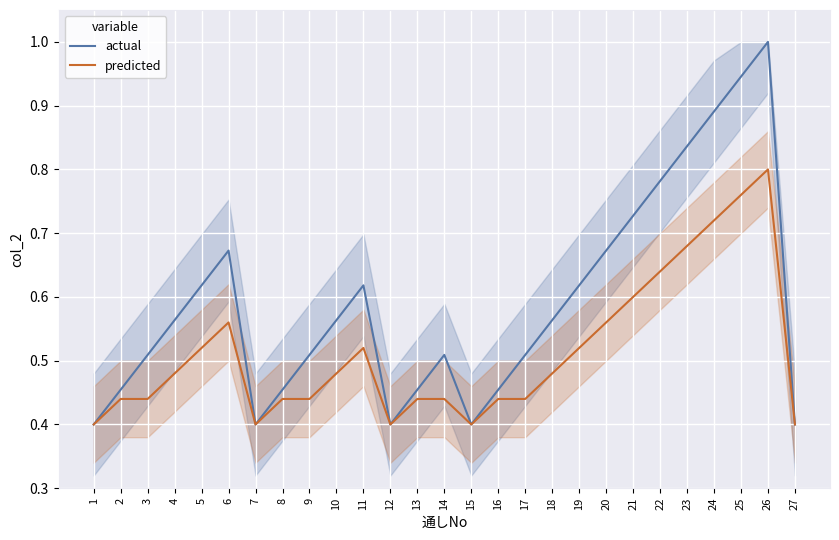

Does the chart display data point markers on the line(s)?

No